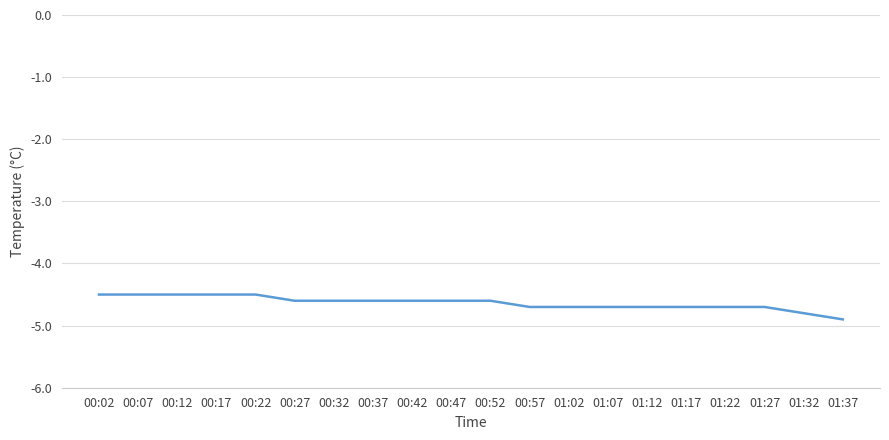

Is it true that the value at 00:47 is -4.6?

True